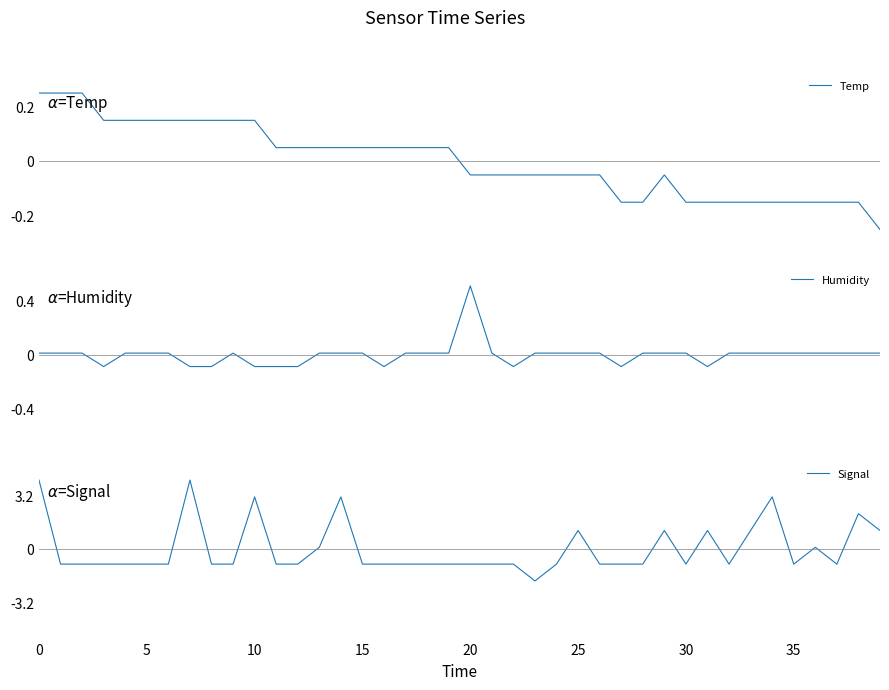

True or false: Temp and Humidity cross at least once.

True